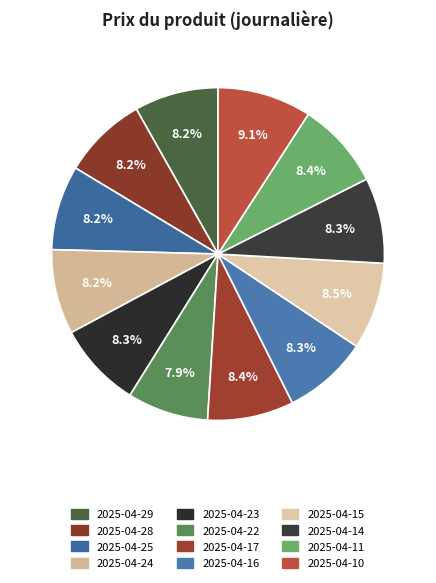

What is the smallest slice in the pie chart?

2025-04-22